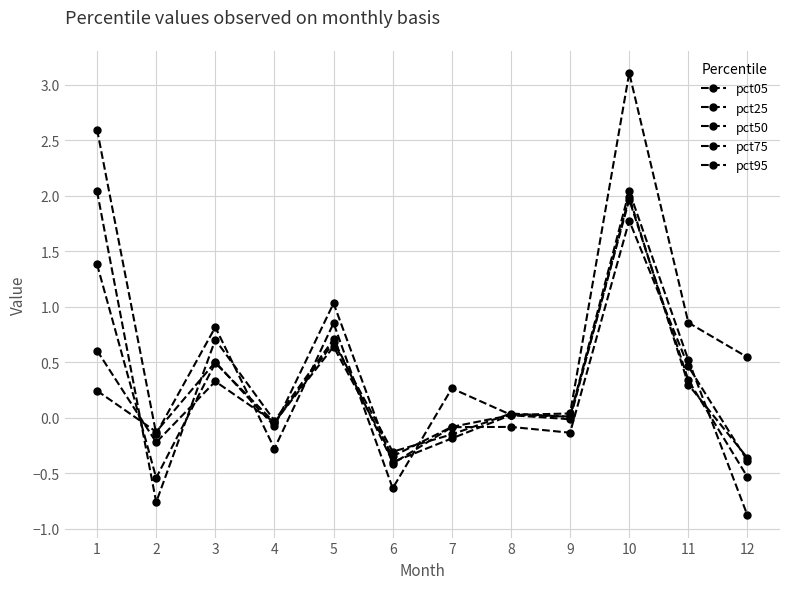

Is this an area chart (filled region under the line)?

No